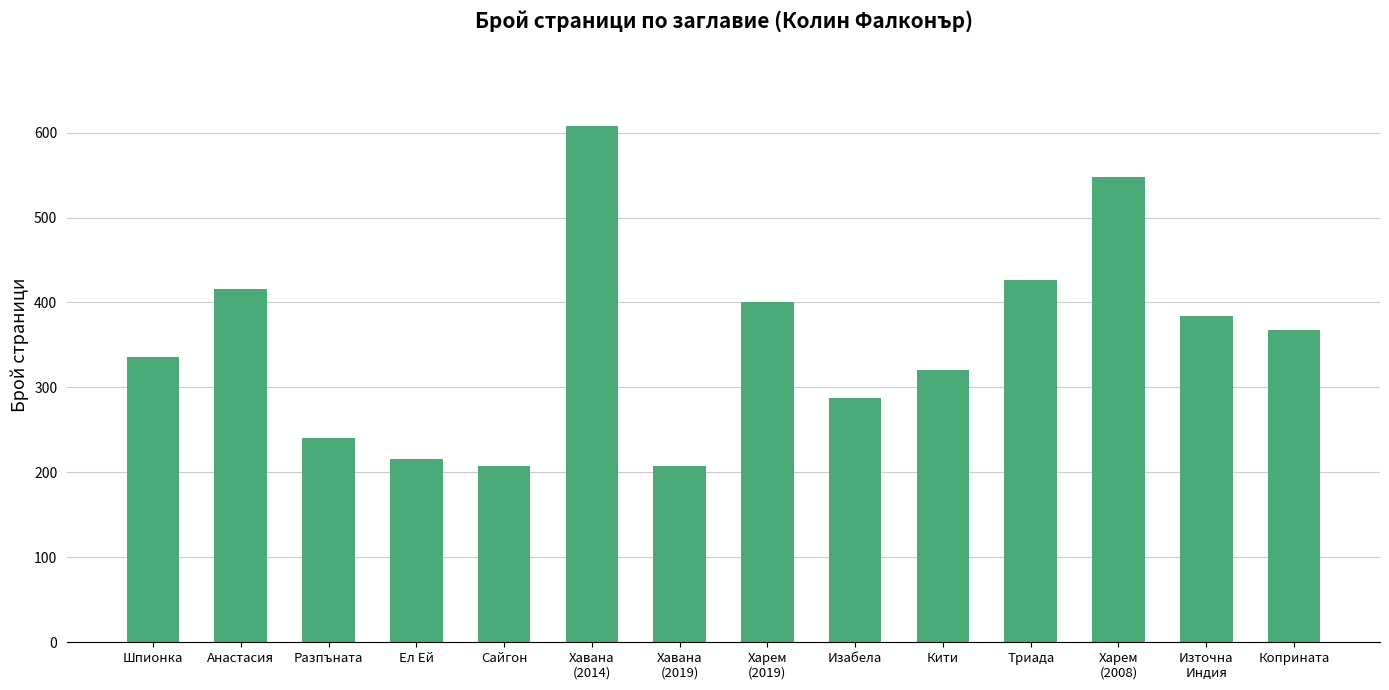

The value at Изабела is 288. True or false?

True